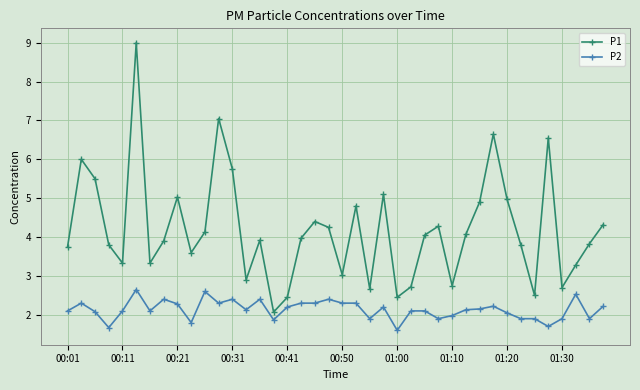

Rank the series by their maximum value, from lowest to highest.

P2, P1